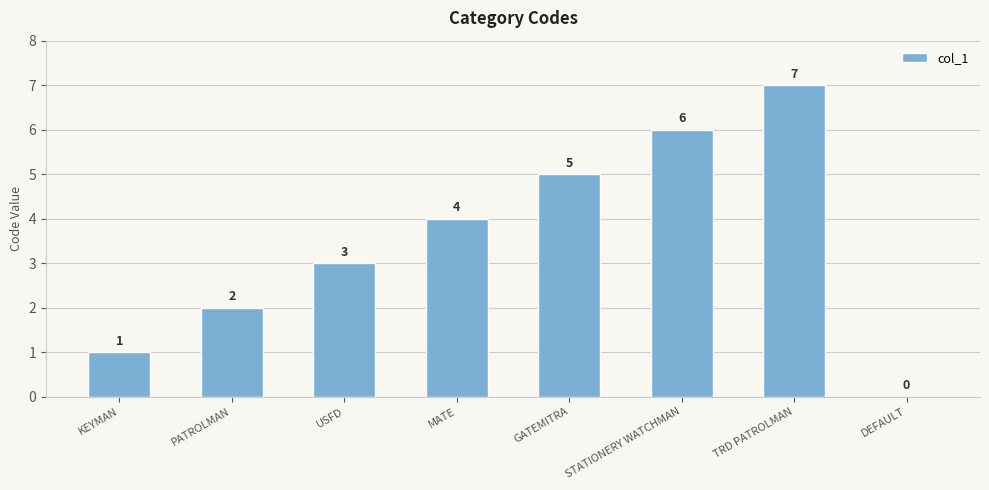

At which category does the chart reach its peak across all series?

TRD PATROLMAN